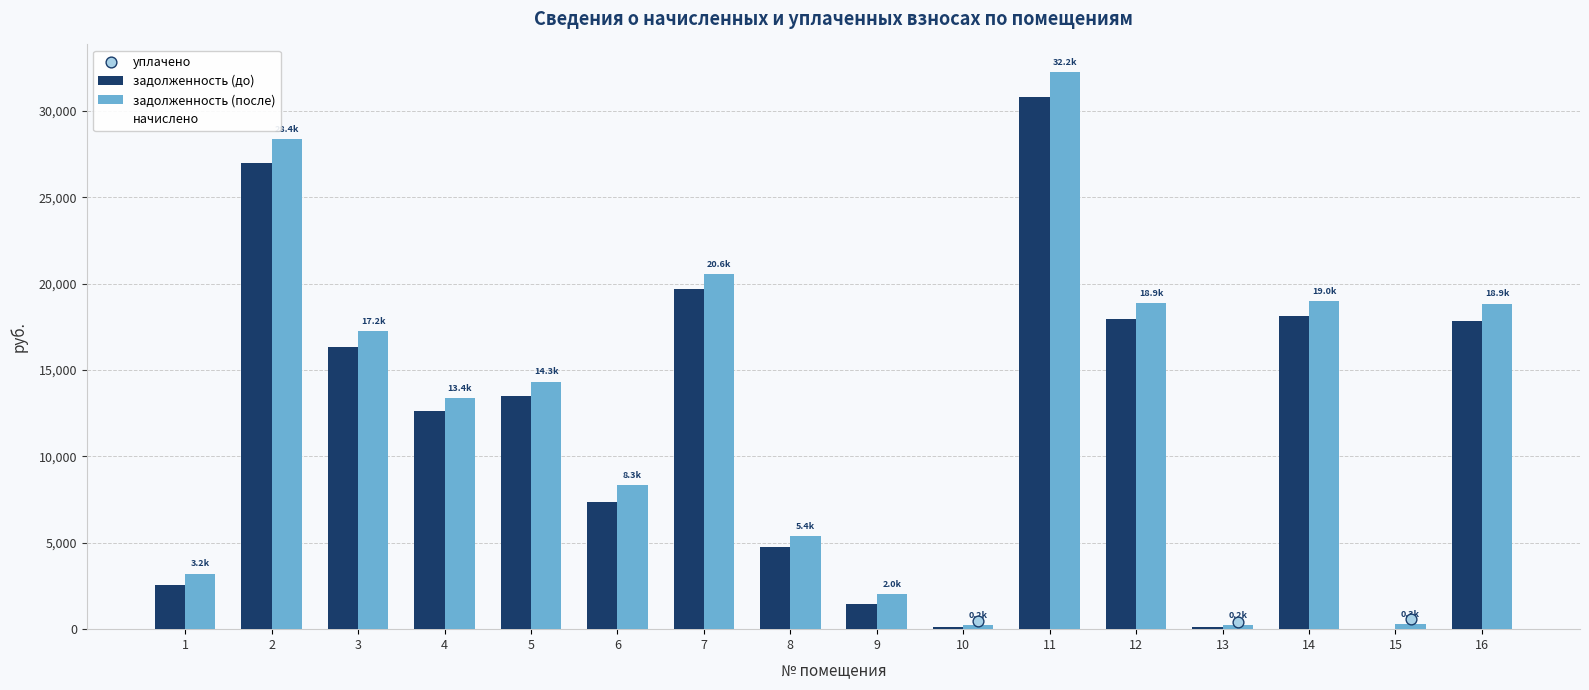

Which series has the largest Y range (max minus min)?

задолженность (после)